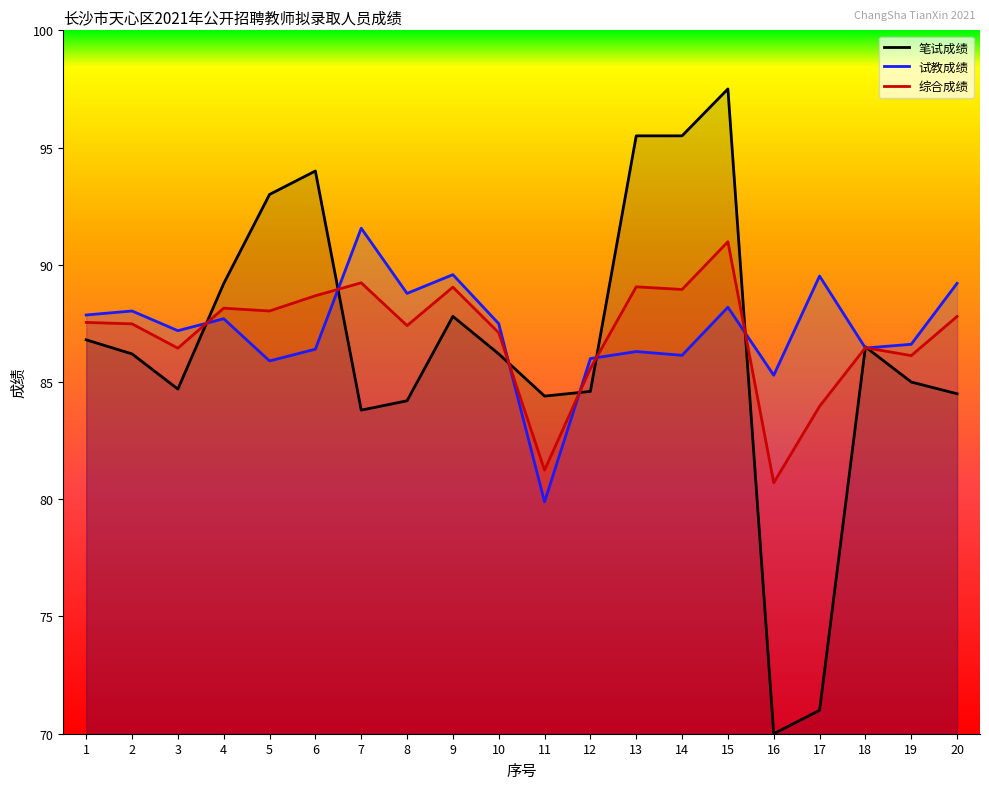

After their last crossing, which series has the higher values: 试教成绩 or 综合成绩?

试教成绩